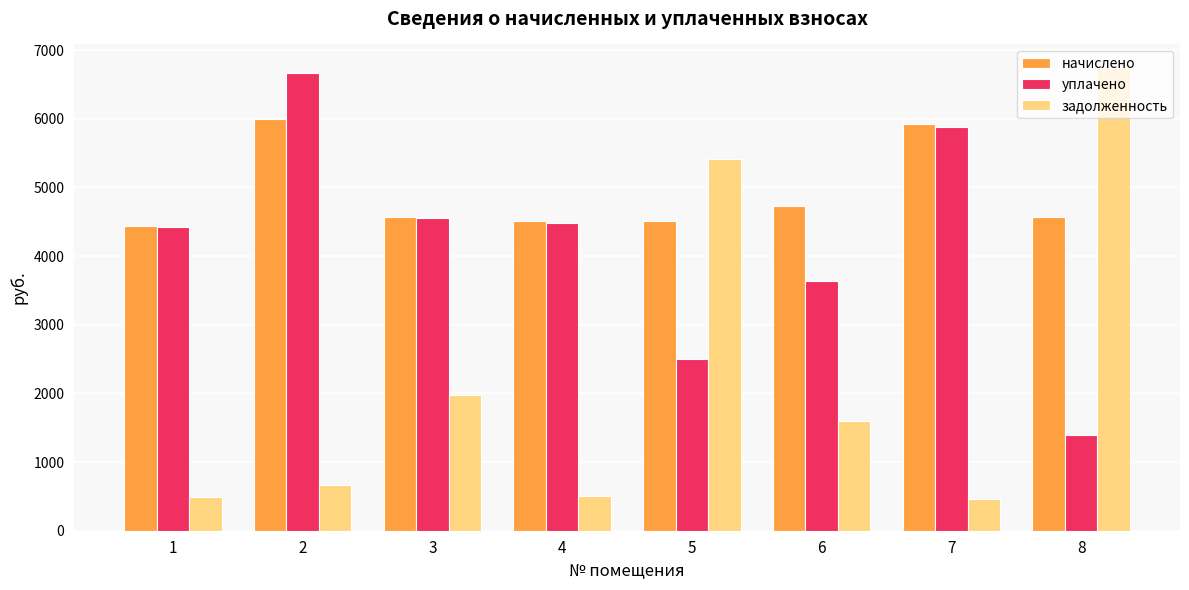

What is the minimum value shown in the chart?

458.7